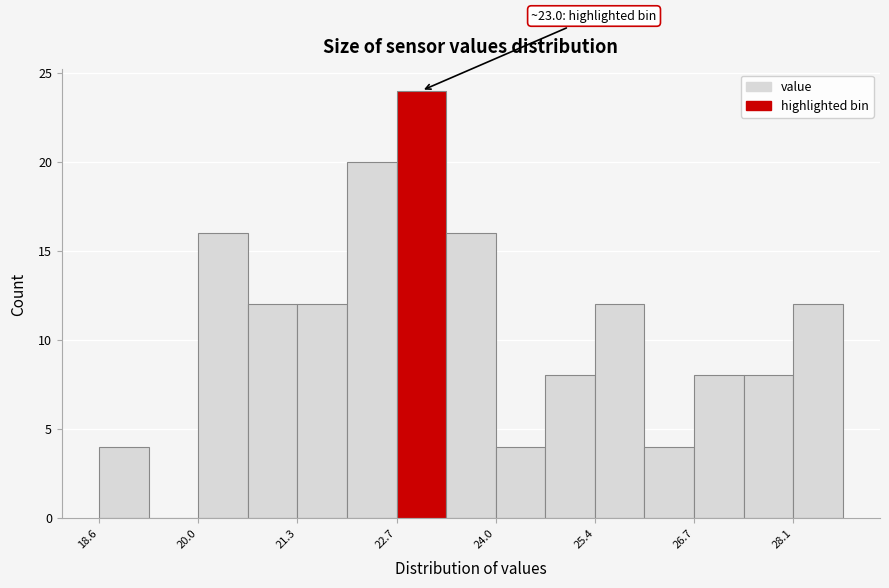

Read against the x-axis, roughly where is the centre of the tallest bar?

23.0